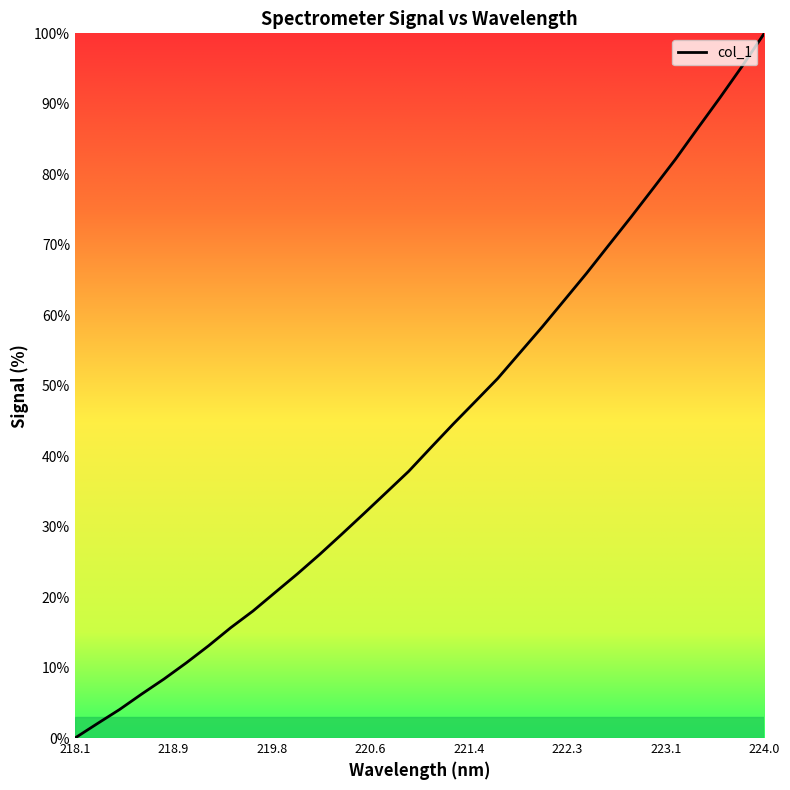

What is the maximum value shown in the chart?

100.0